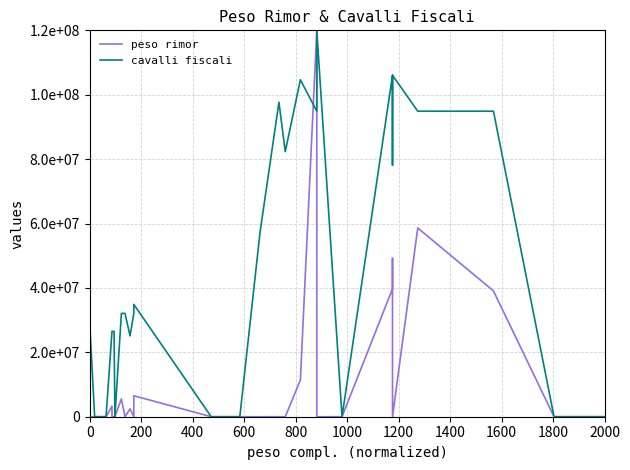

Which series has the widest spread of values?

peso rimor